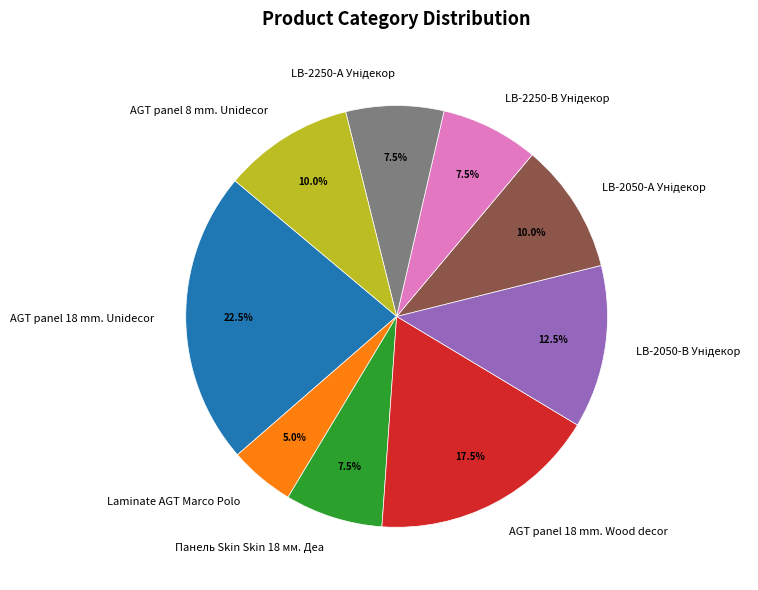

Which slice is the largest?

AGT panel 18 mm. Unidecor